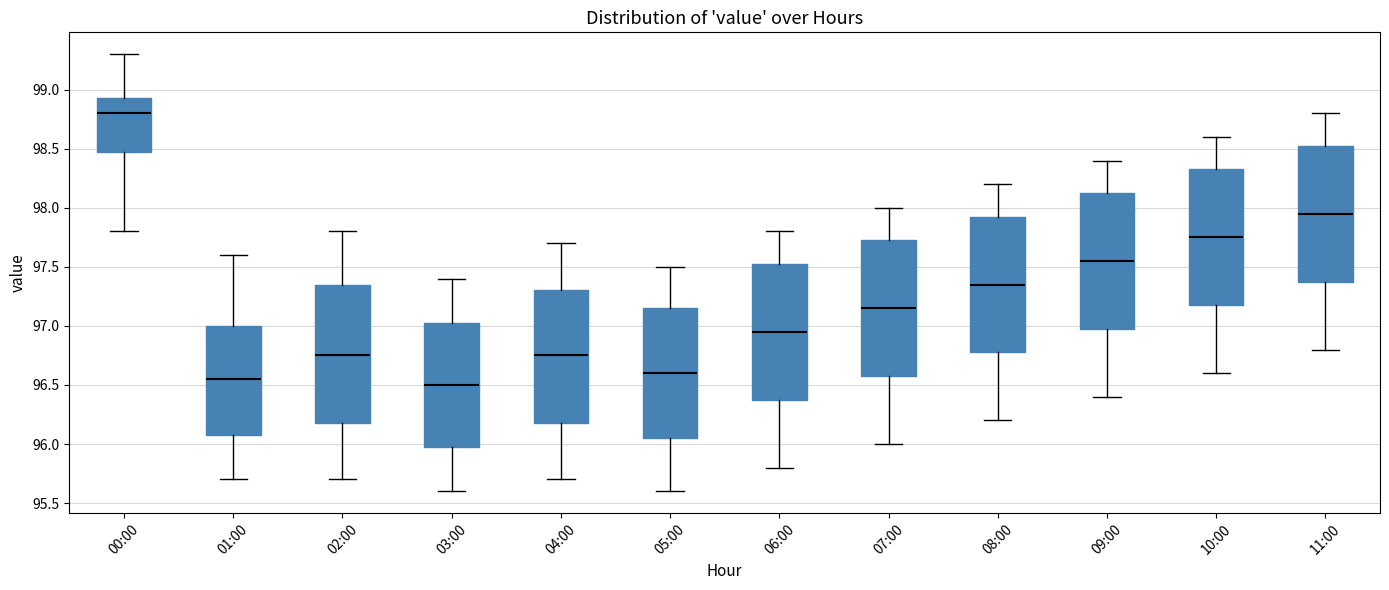

Where does the upper whisker of the box for 02:00 end on the y-axis? The values are not printed on the chart, so give them approximately, as read against the axis.

97.80